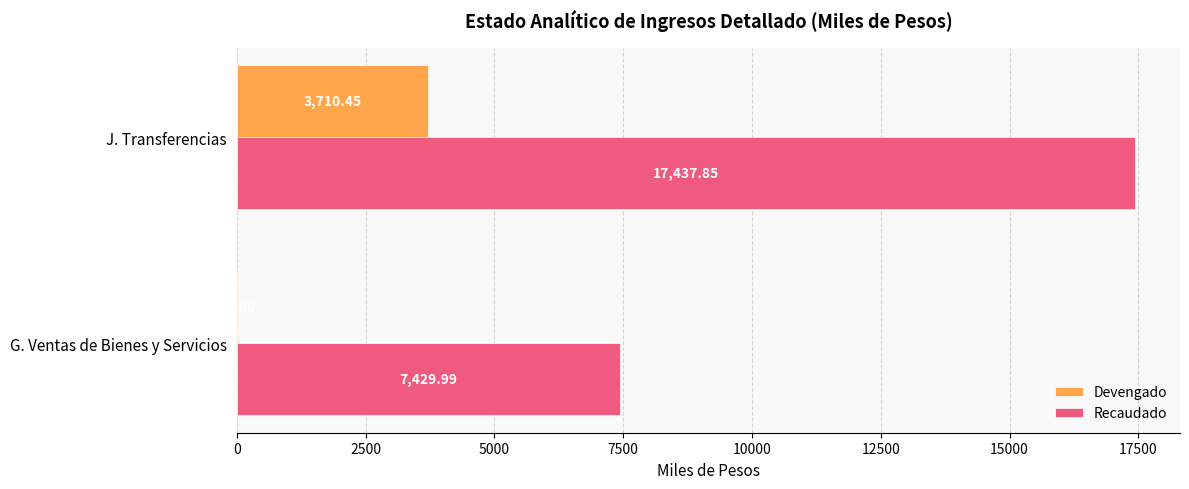

Which category has the highest value across all series?

J. Transferencias